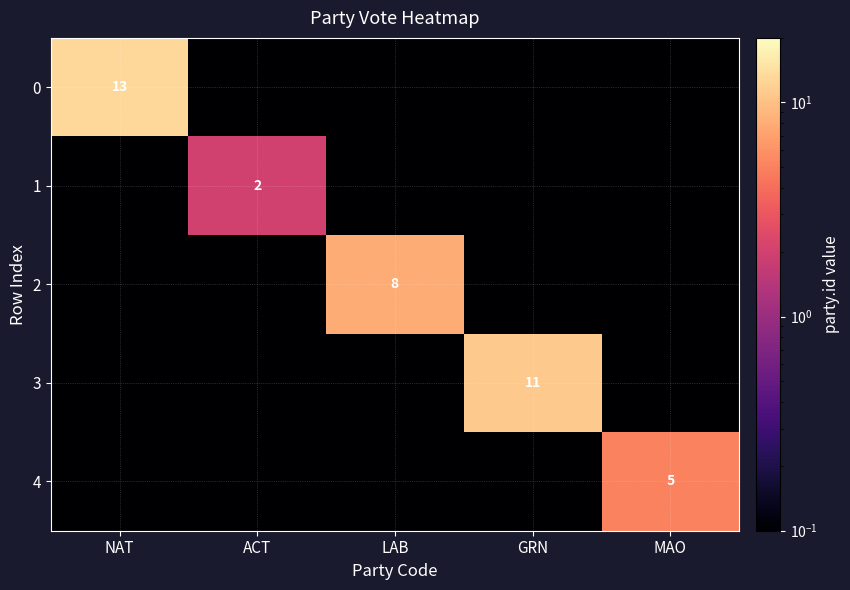

True or false: 3 has a value of 11.0 at GRN.

True